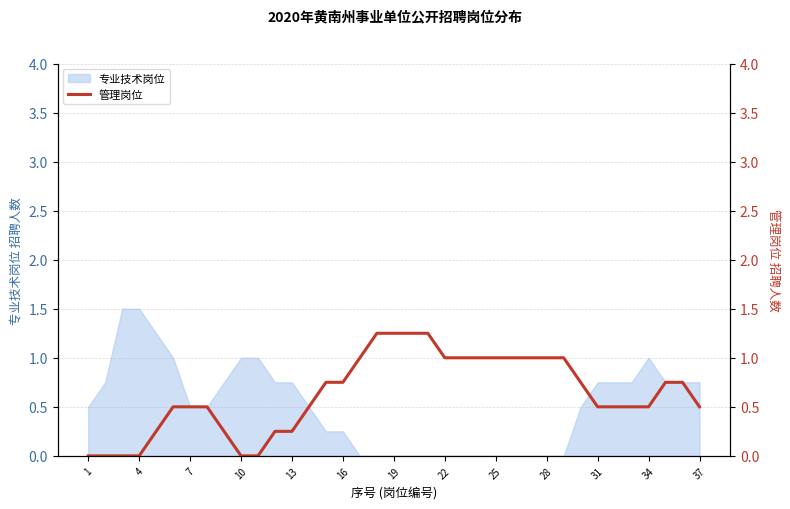

What is the label of the 37th point from the right?

1